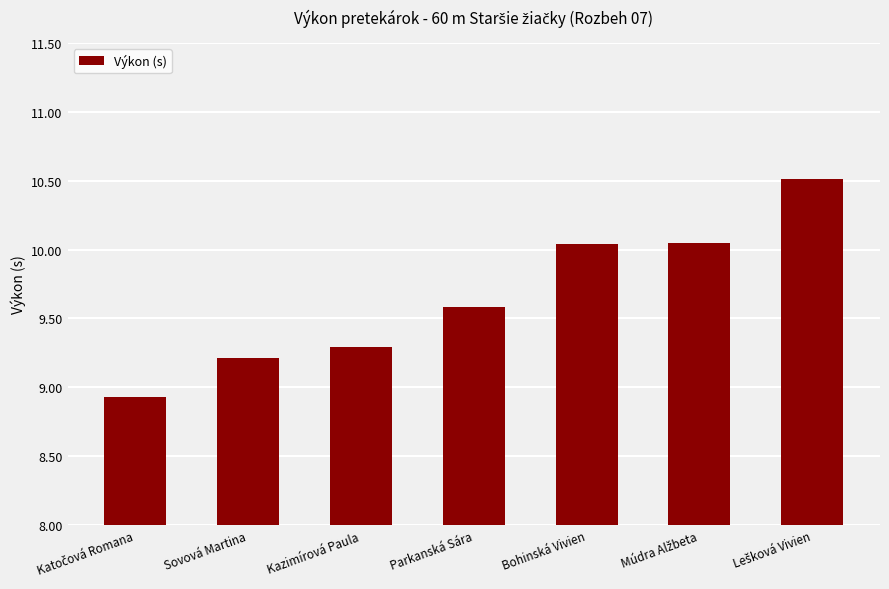

What position from the left is Sovová Martina?

2